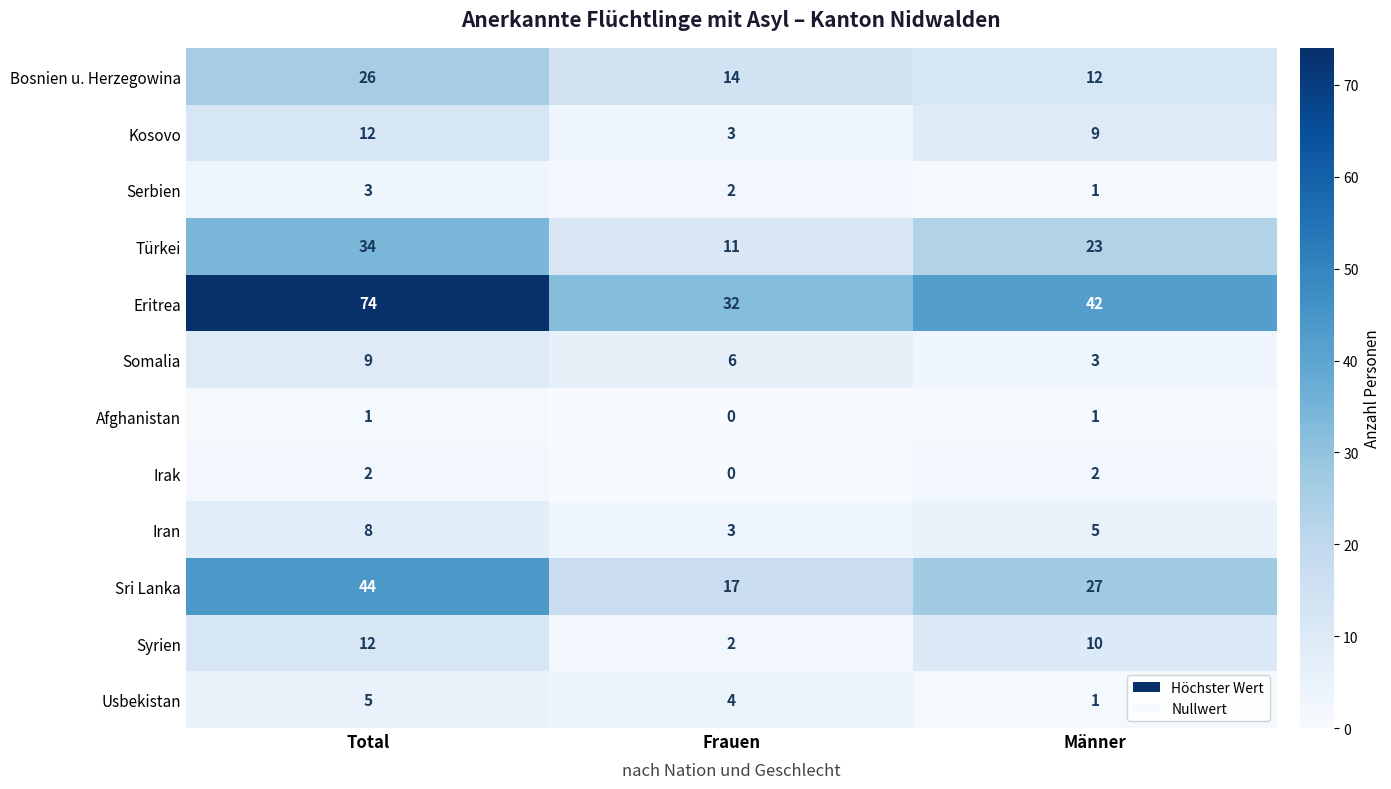

What is the spread (max minus min) of values at Männer?

41